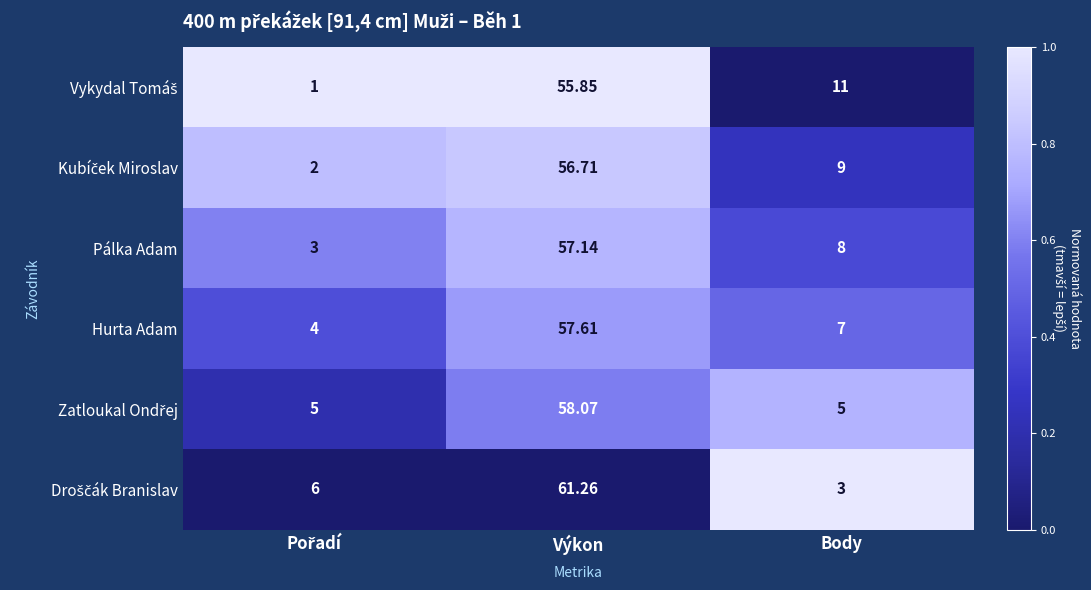

At which category is the sum across all series the highest?

Výkon